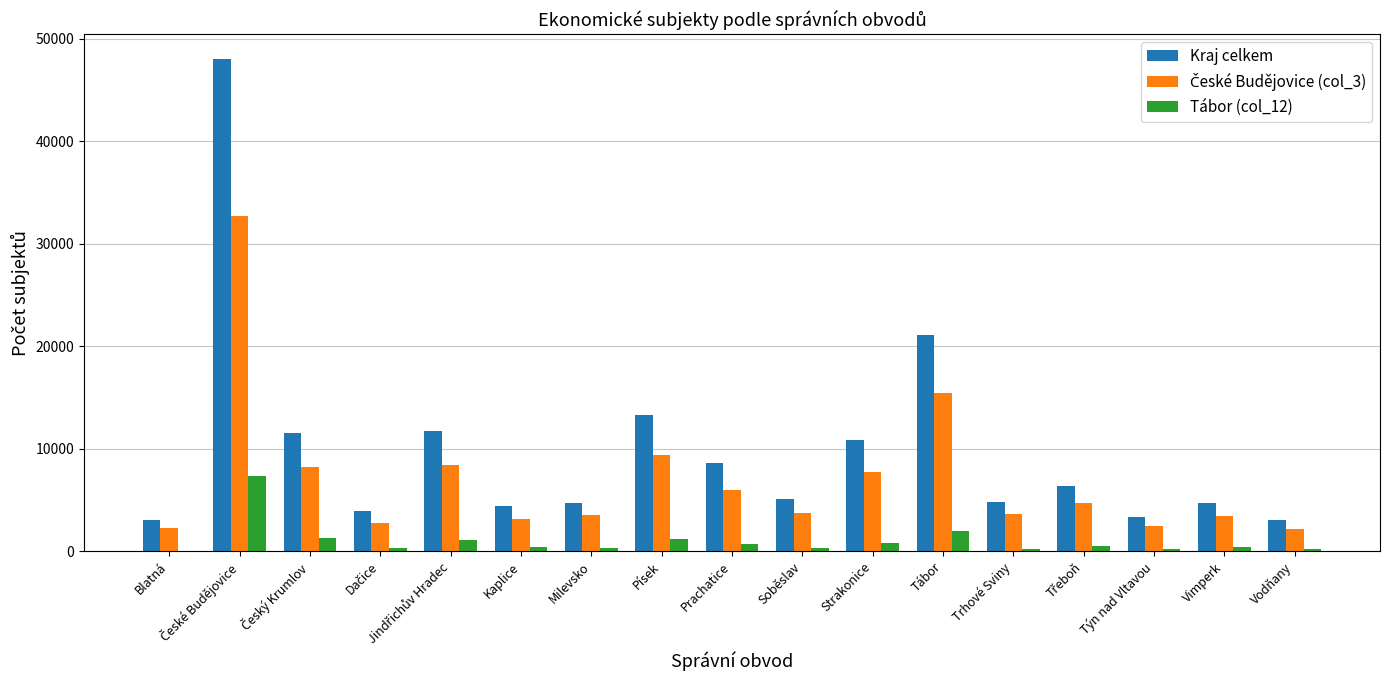

The value of Kraj celkem at Vodňany is 4995. True or false?

False